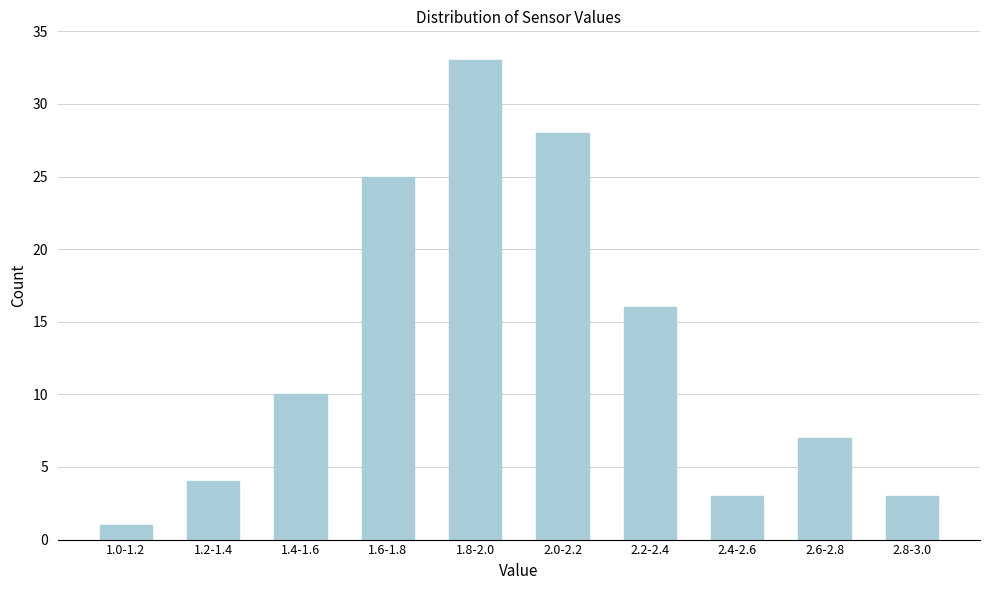

Reading right to left, list all the values displayed in this chart.

2.8-3.0=3	2.6-2.8=7	2.4-2.6=3	2.2-2.4=16	2.0-2.2=28	1.8-2.0=33	1.6-1.8=25	1.4-1.6=10	1.2-1.4=4	1.0-1.2=1